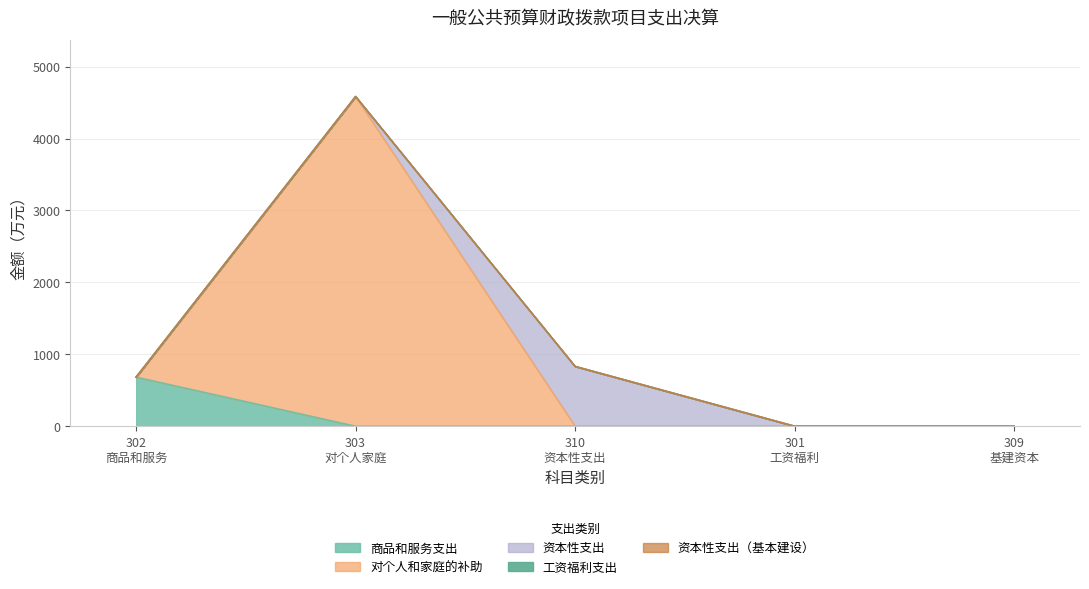

Which series has the largest total across all categories?

对个人和家庭的补助